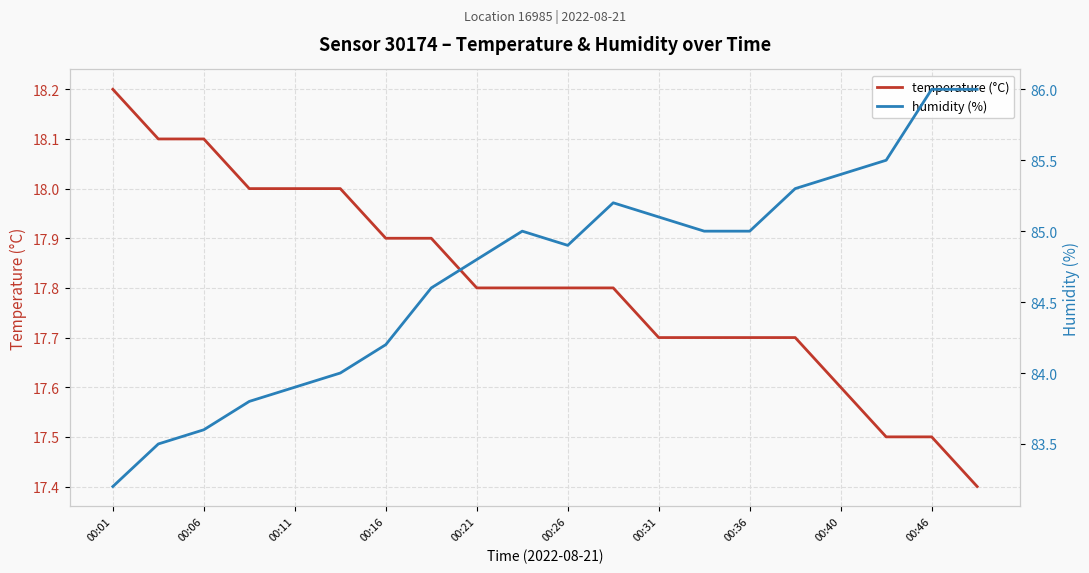

The temperature (°C) series shows 17.5 at 00:46. True or false?

True